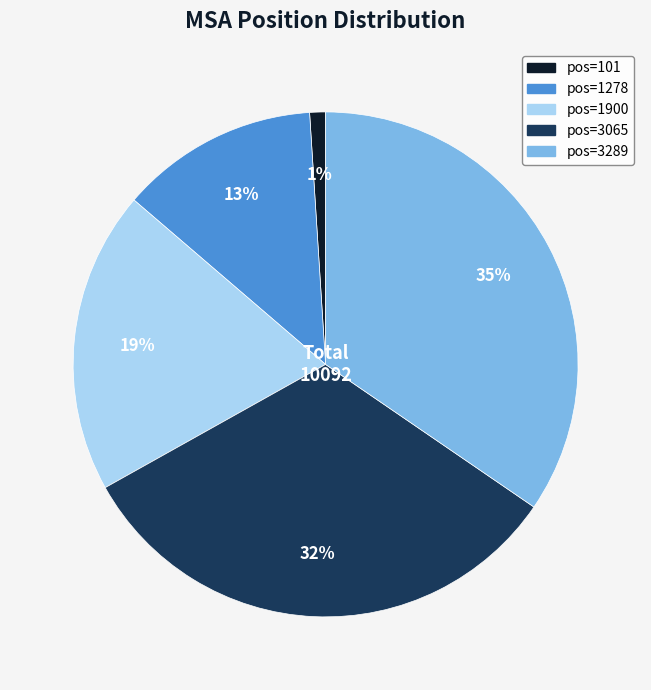

Is there a majority slice in this chart?

No